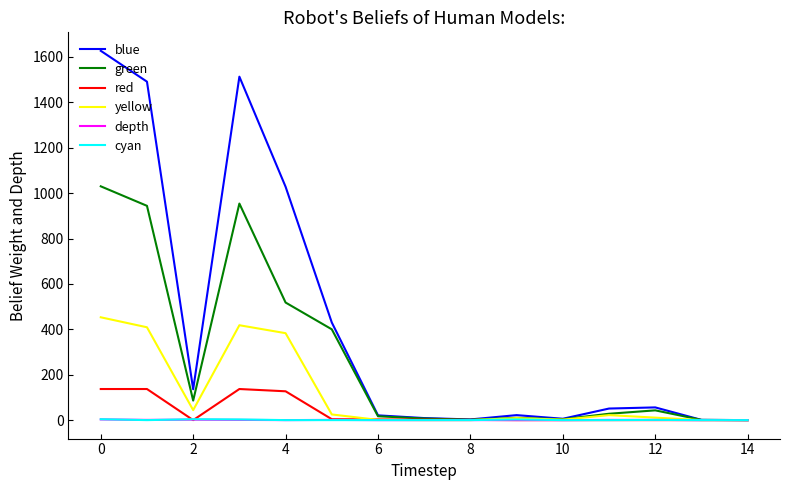

What is the greatest value displayed?

1627